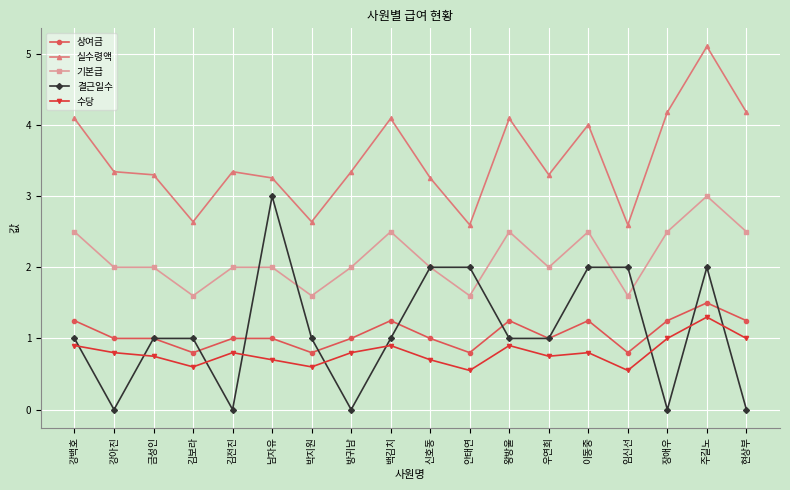

True or false: 결근일수 and 실수령액 cross at least once.

False